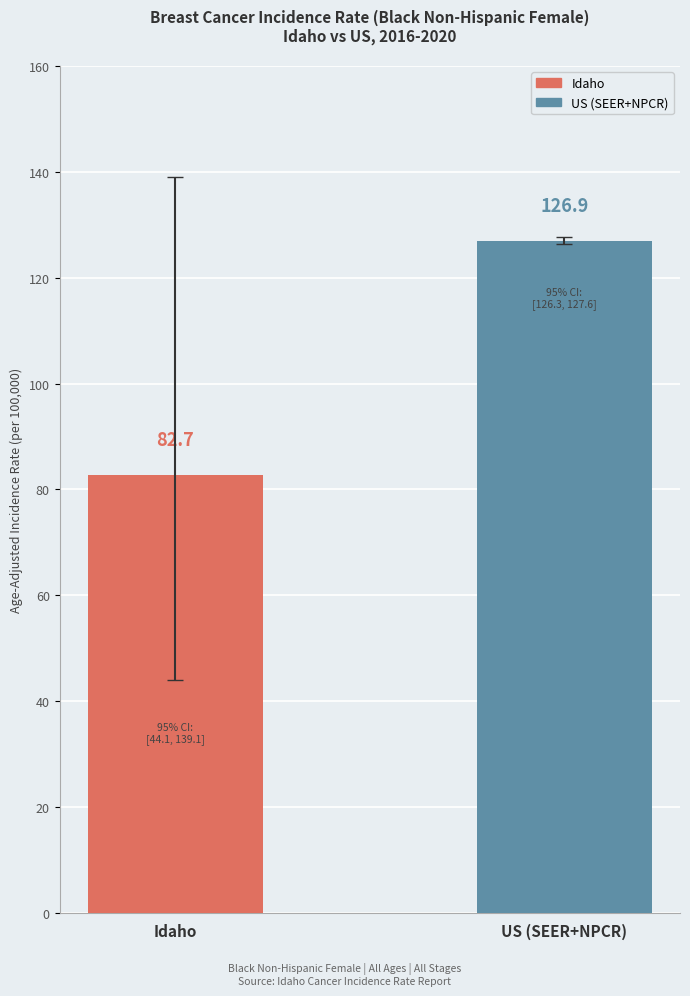

Rank the categories by value from highest to lowest.

US (SEER+NPCR), Idaho